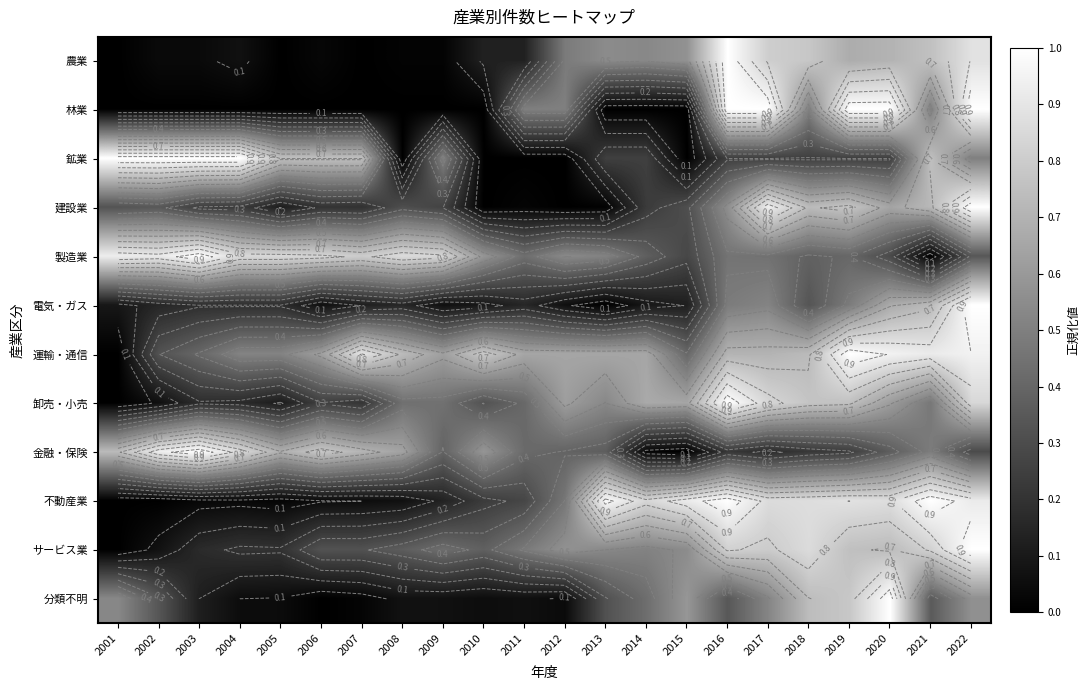

The value of 不動産業 at 2001 is 0.0. True or false?

True